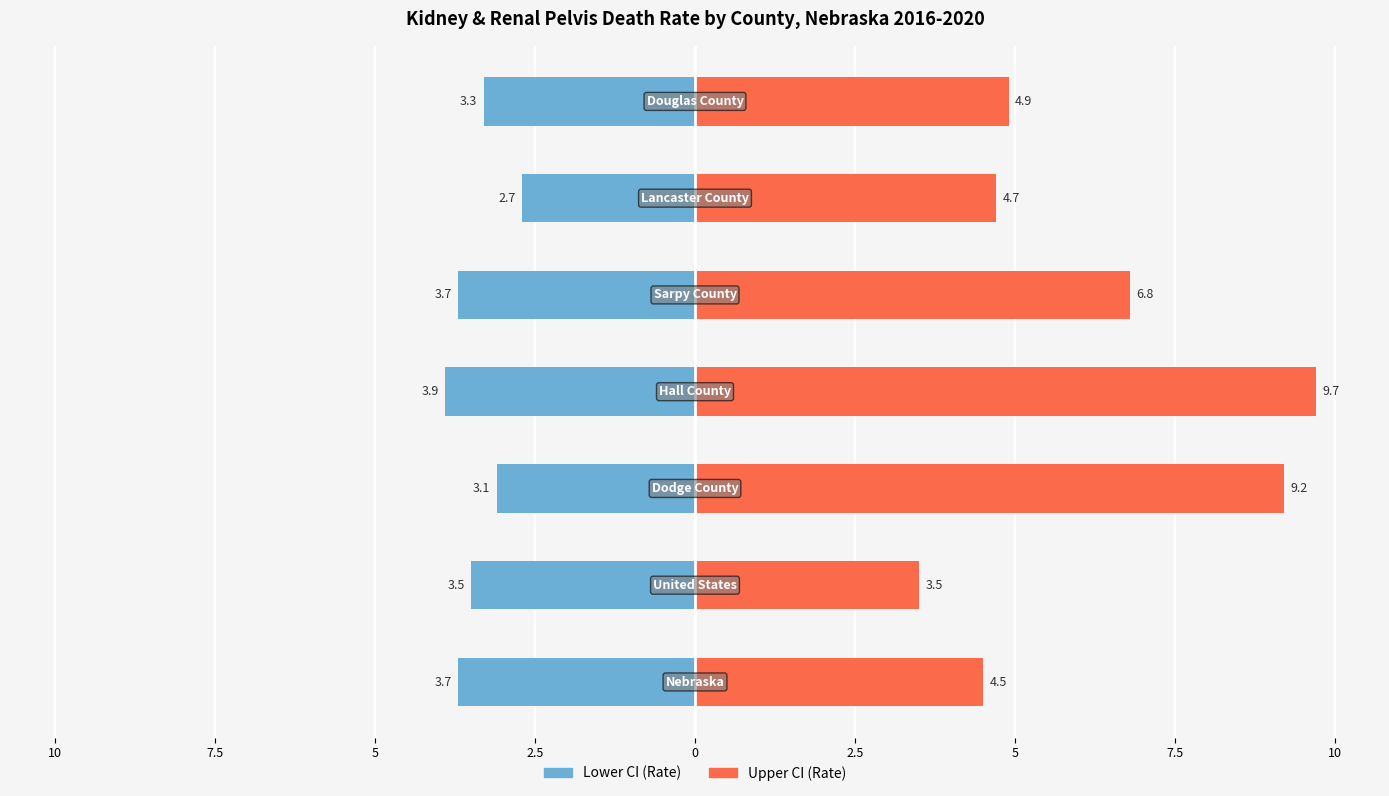

How many values in the Lower CI (Rate) series exceed -3?

1